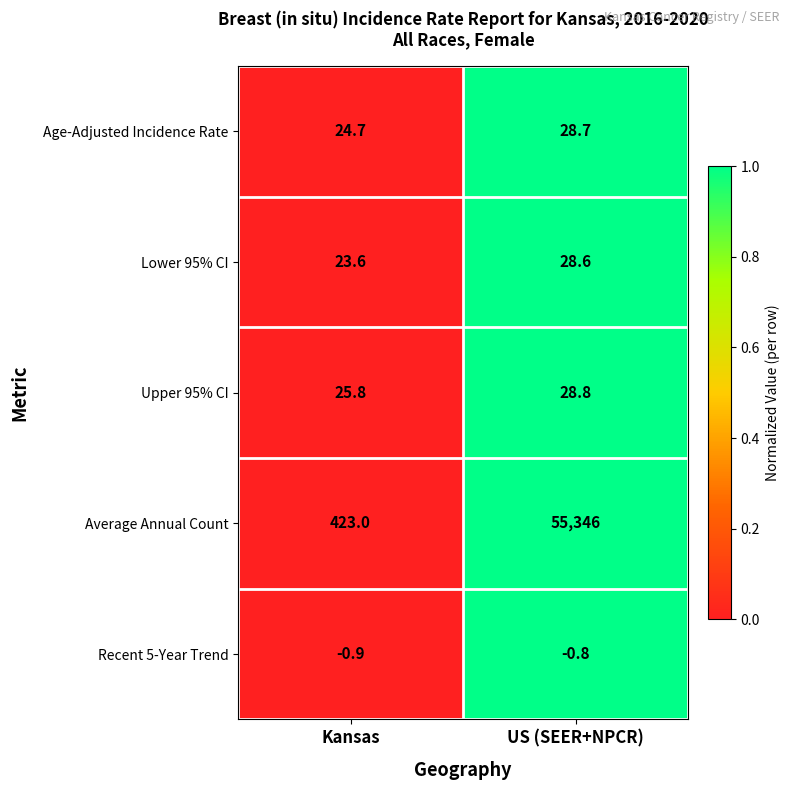

What is the difference between the Lower 95% CI values at Kansas and US (SEER+NPCR)?

5.0